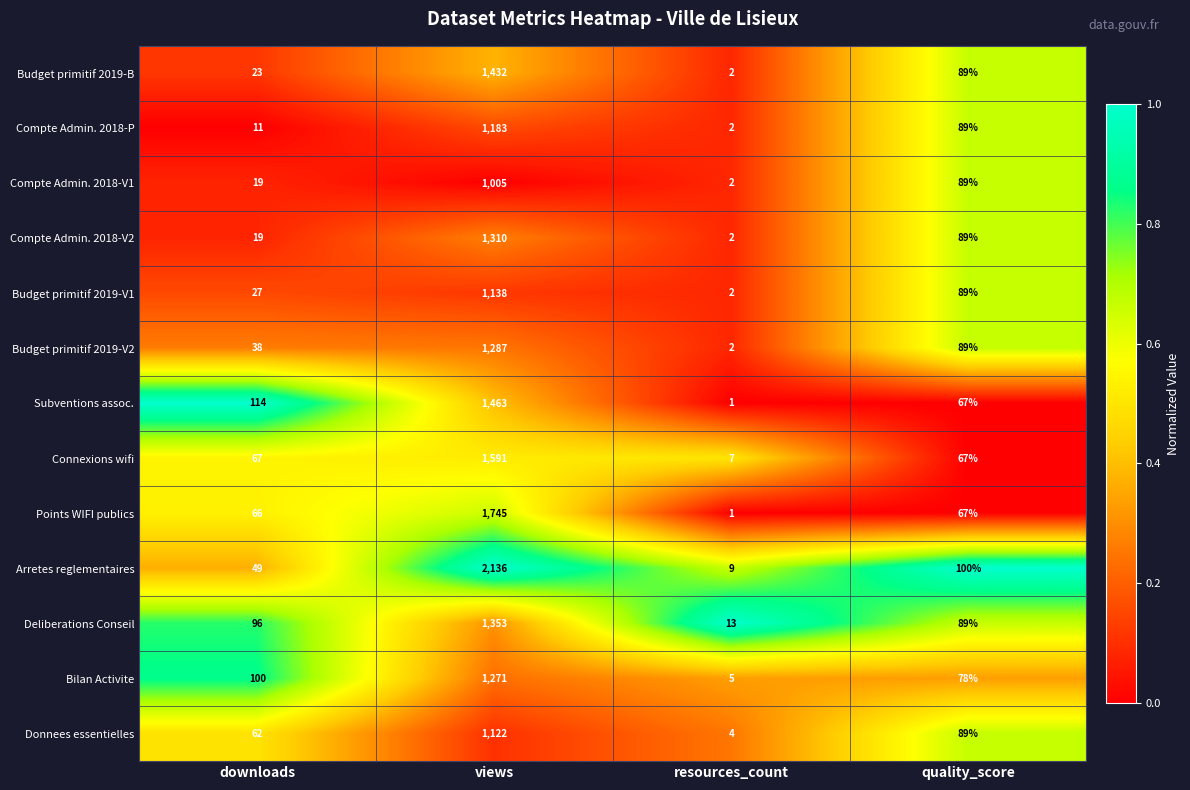

At which label does Budget primitif 2019-V2 first exceed 89?

views